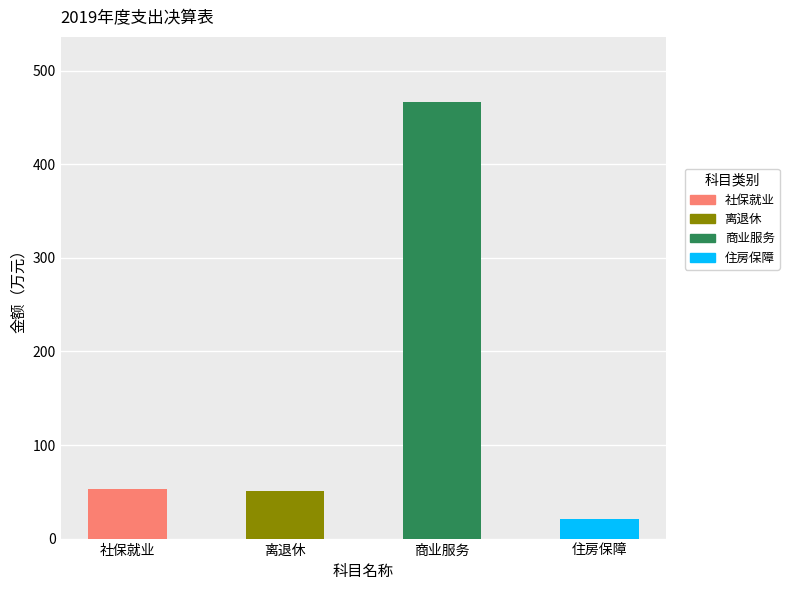

The 基本支出 series shows 52.5 at 社会保障和就业支出. True or false?

True